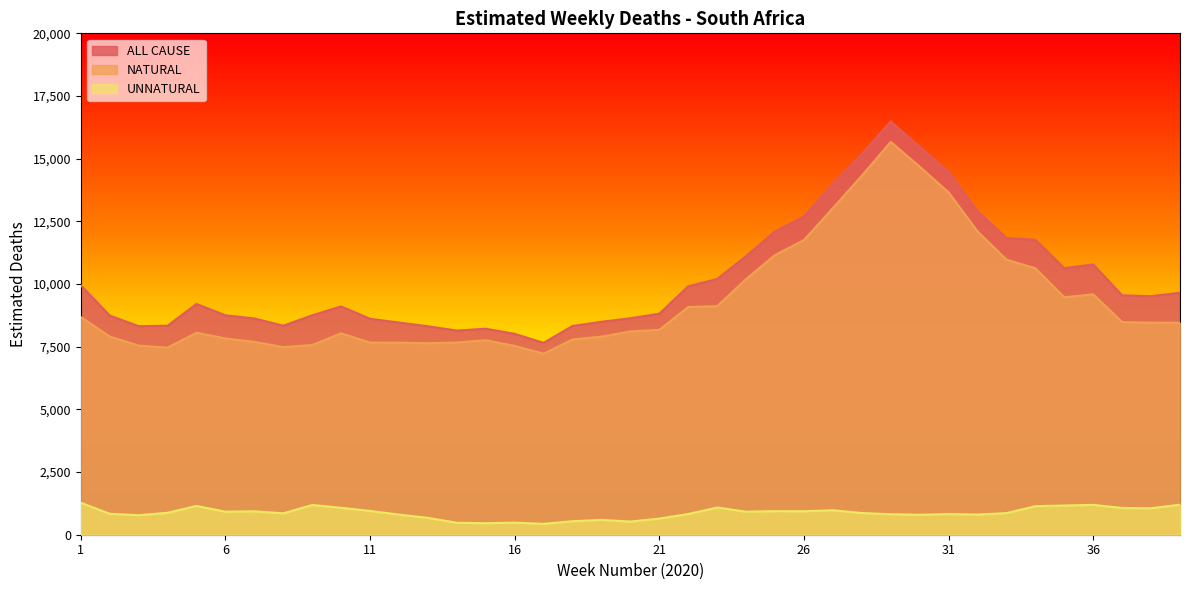

True or false: ALL CAUSE and UNNATURAL cross at least once.

False